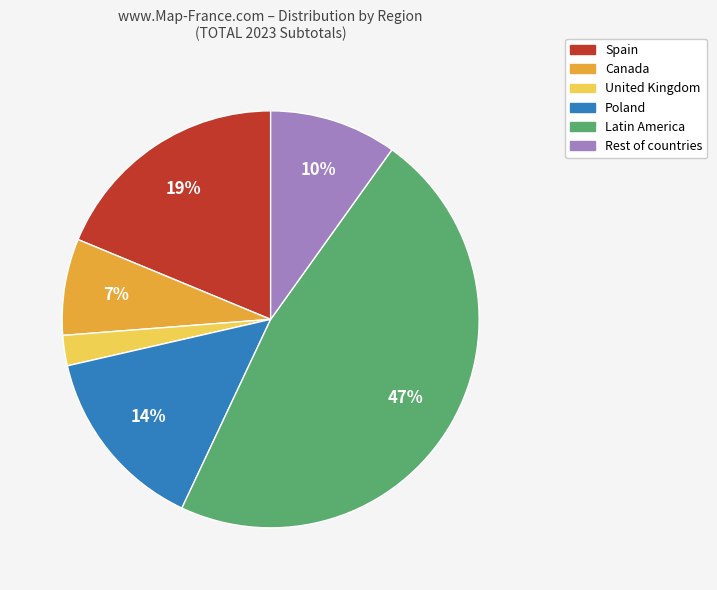

Is it true that United Kingdom is 13% of the pie?

False